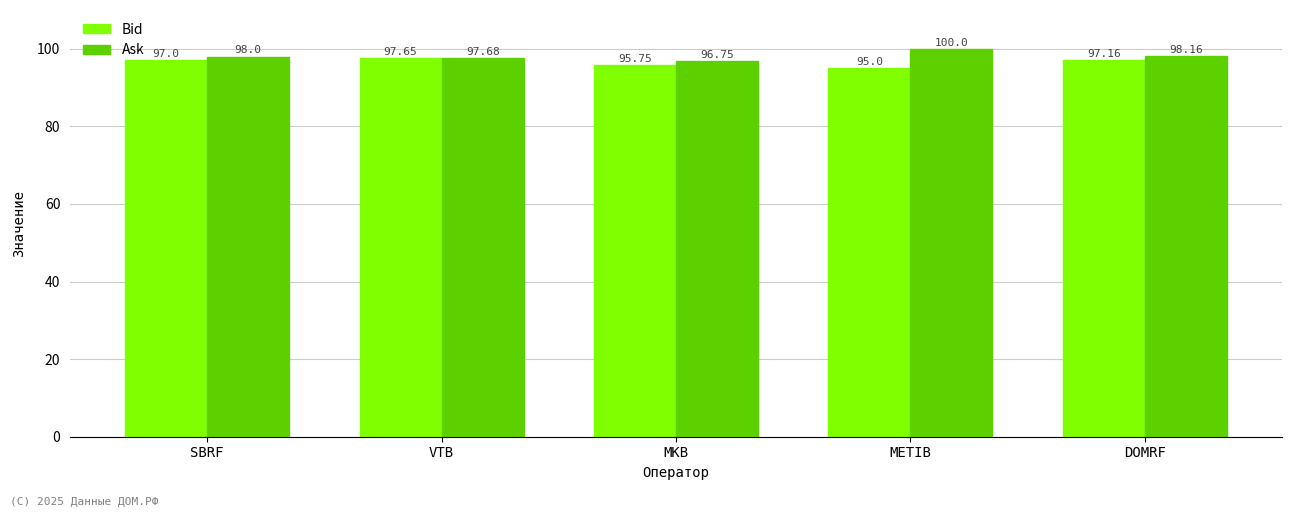

How many distinct data groups are displayed?

2